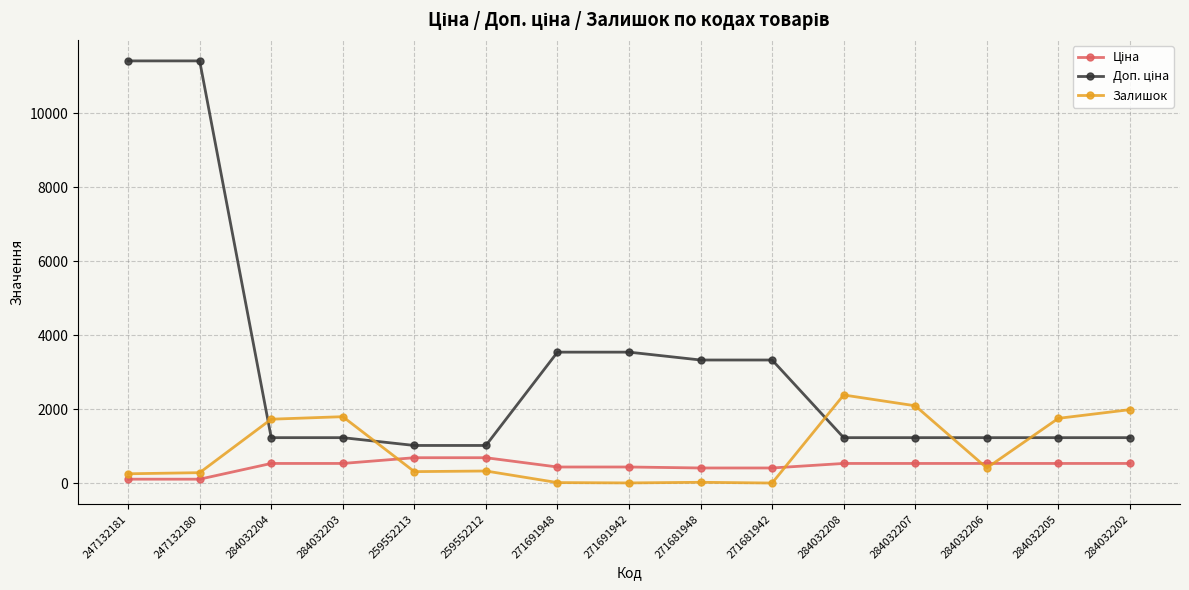

What is the value of the Залишок point at the 13th from the left?

417.0